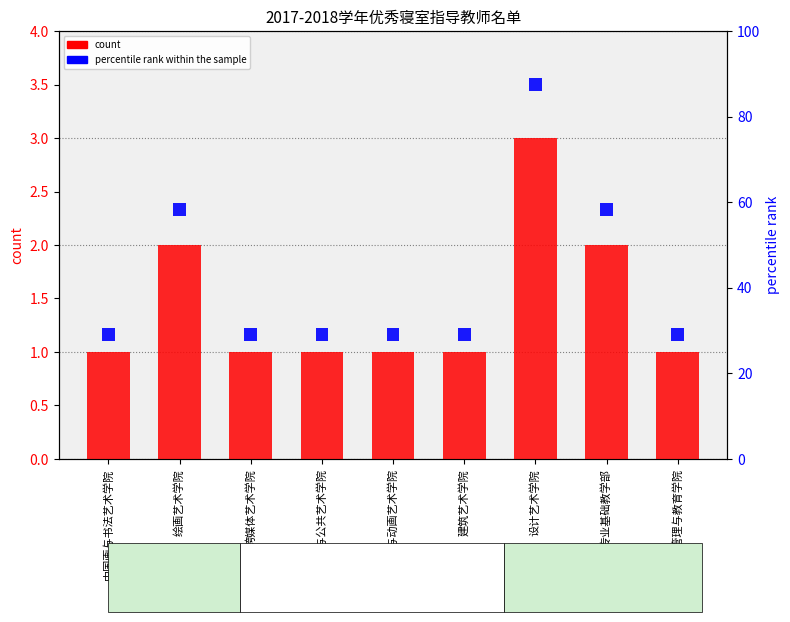

At 跨媒体艺术学院, list the series in order from smallest to largest.

percentile rank within the sample, count